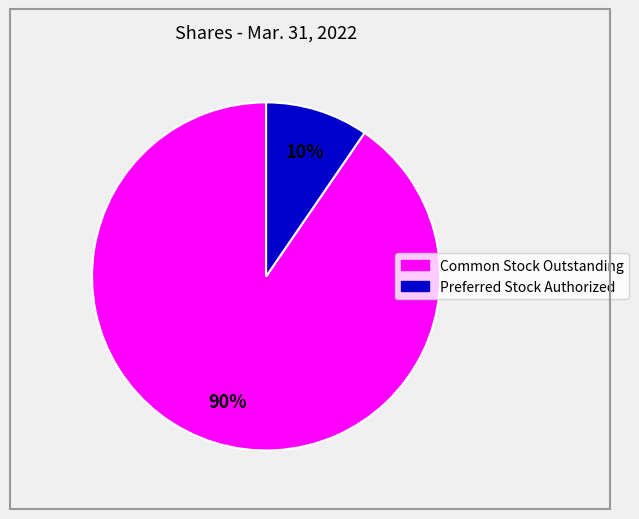

To the nearest percent, what is the average slice percentage?

50%